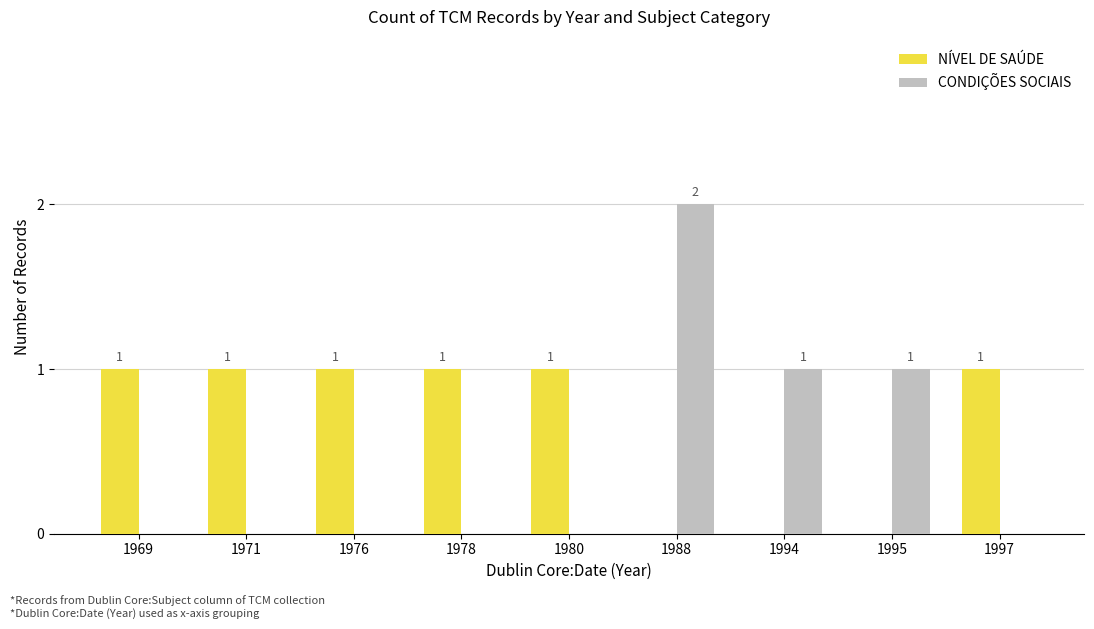

Reading left to right, what are all the values shown in this chart?

NÍVEL DE SAÚDE: 1969=1	1971=1	1976=1	1978=1	1980=1	1988=0	1994=0	1995=0	1997=1
CONDIÇÕES SOCIAIS: 1969=0	1971=0	1976=0	1978=0	1980=0	1988=2	1994=1	1995=1	1997=0